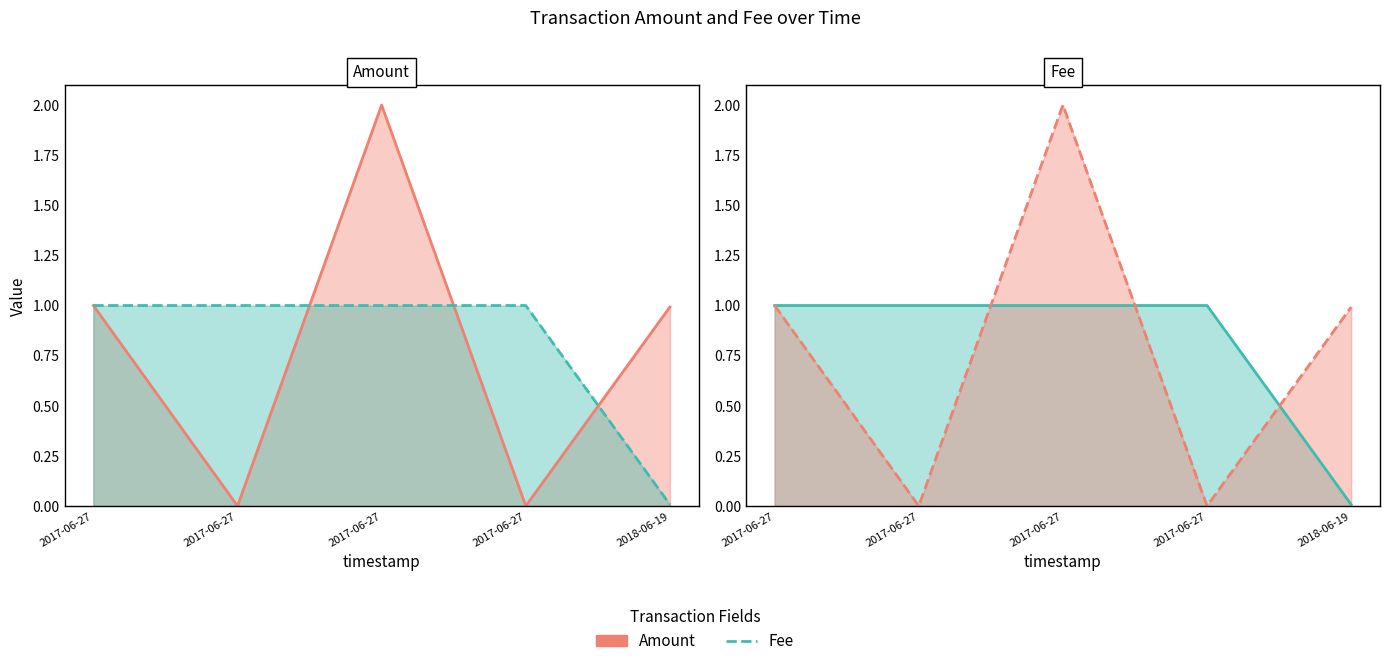

Reading left to right, transcribe all the data shown in this chart.

Amount: 2017-06-27=1.0	2017-06-27=0.0	2017-06-27=2.0	2017-06-27=0.0	2018-06-19=1.0
Fee: 2017-06-27=1.0	2017-06-27=1.0	2017-06-27=1.0	2017-06-27=1.0	2018-06-19=0.0